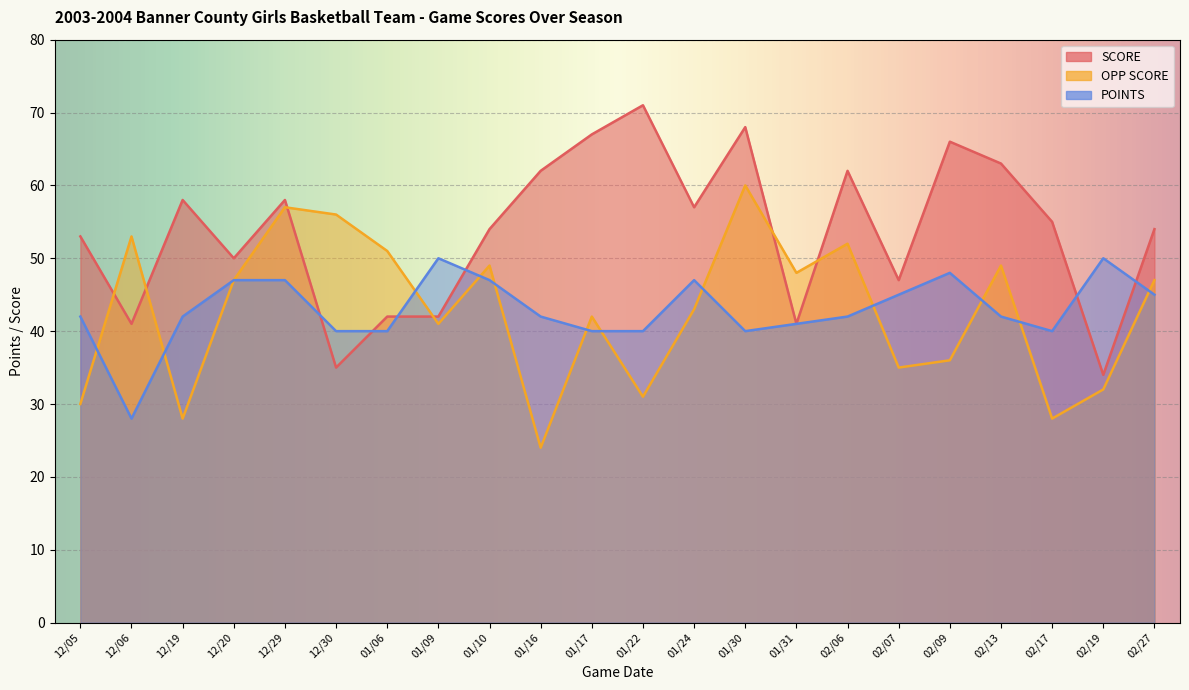

Reading left to right, transcribe all the data shown in this chart.

SCORE: 12/05=53	12/06=41	12/19=58	12/20=50	12/29=58	12/30=35	01/06=42	01/09=42	01/10=54	01/16=62	01/17=67	01/22=71	01/24=57	01/30=68	01/31=41	02/06=62	02/07=47	02/09=66	02/13=63	02/17=55	02/19=34	02/27=54
OPP SCORE: 12/05=30	12/06=53	12/19=28	12/20=47	12/29=57	12/30=56	01/06=51	01/09=41	01/10=49	01/16=24	01/17=42	01/22=31	01/24=43	01/30=60	01/31=48	02/06=52	02/07=35	02/09=36	02/13=49	02/17=28	02/19=32	02/27=47
POINTS: 12/05=42	12/06=28	12/19=42	12/20=47	12/29=47	12/30=40	01/06=40	01/09=50	01/10=47	01/16=42	01/17=40	01/22=40	01/24=47	01/30=40	01/31=41	02/06=42	02/07=45	02/09=48	02/13=42	02/17=40	02/19=50	02/27=45